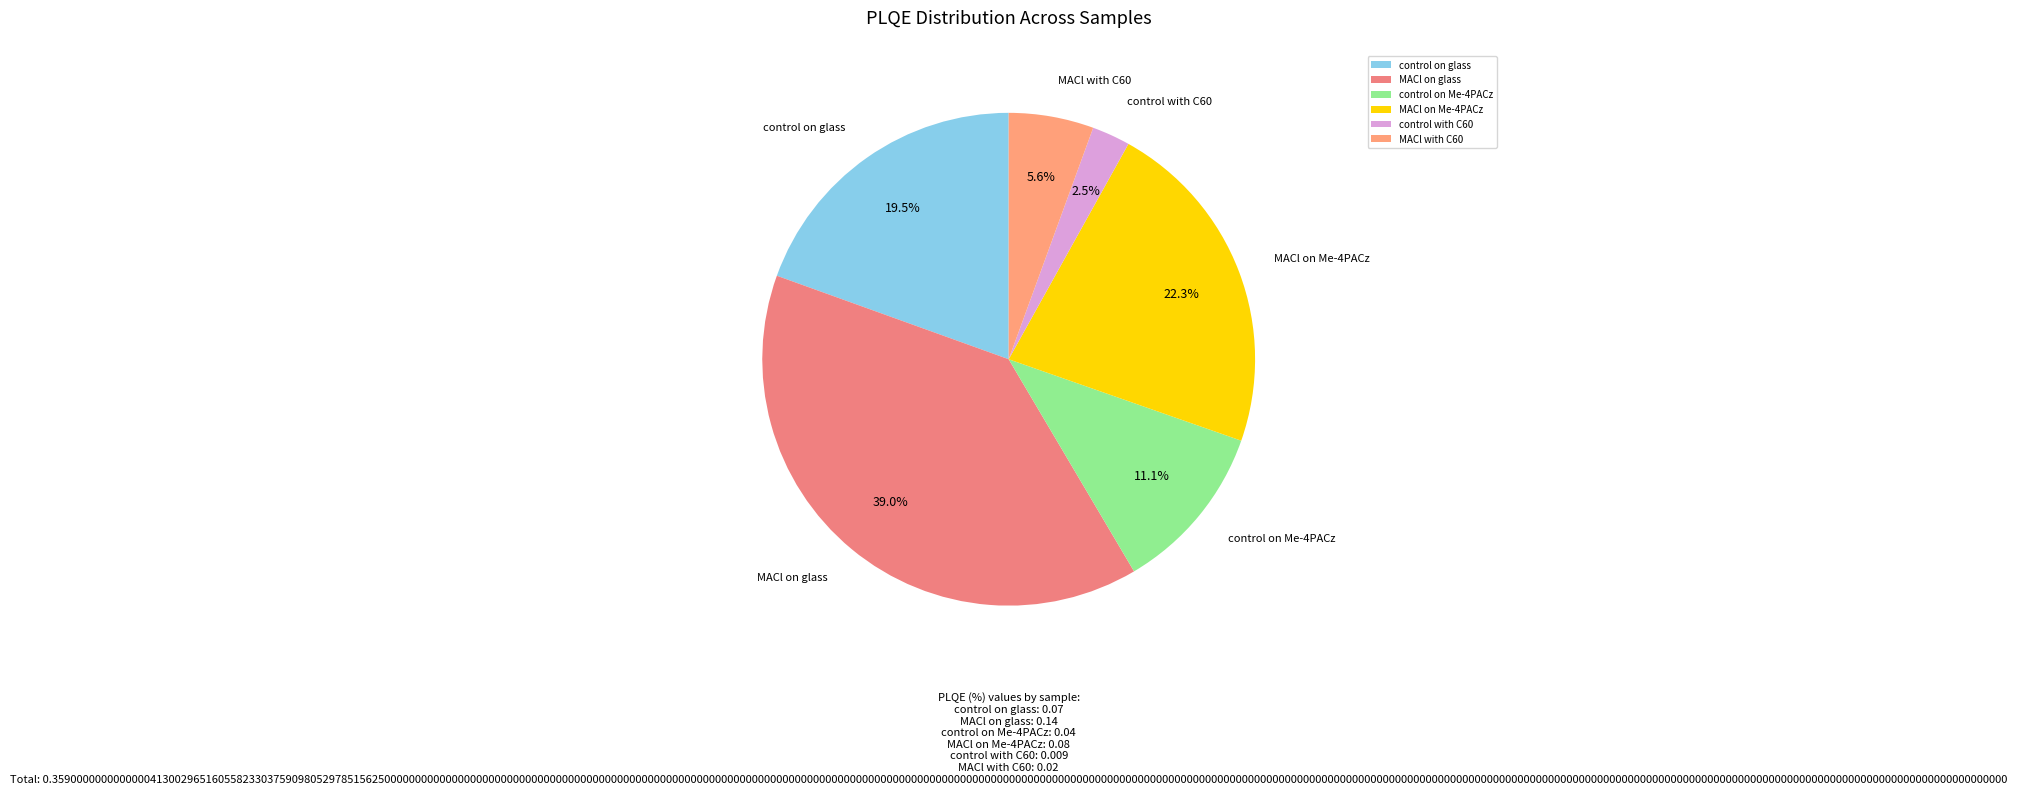

Count the number of slices in the pie.

6